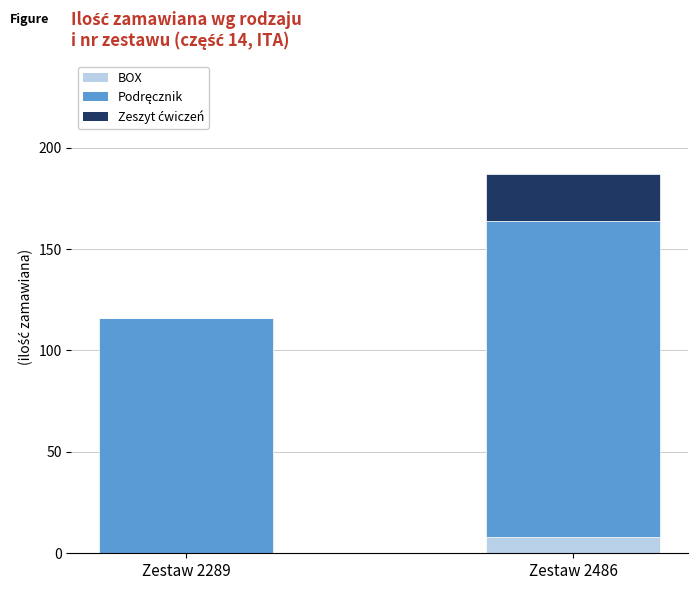

What is the total value across all series at Zestaw 2289?

116